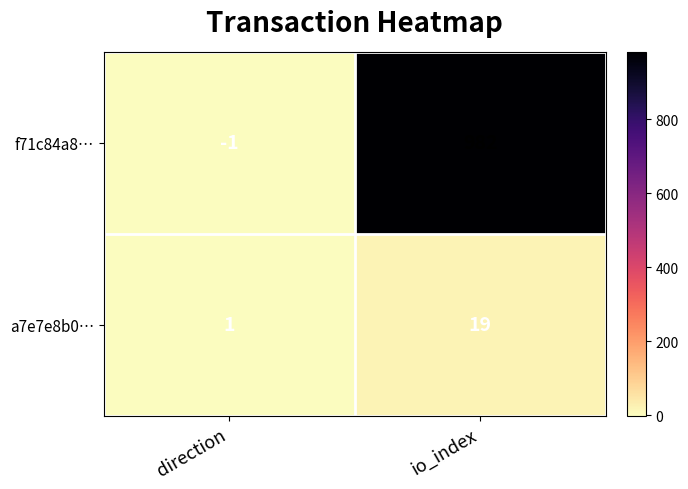

Reading left to right, list all the values displayed in this chart.

f71c84a8…: -1	982
a7e7e8b0…: 1	19